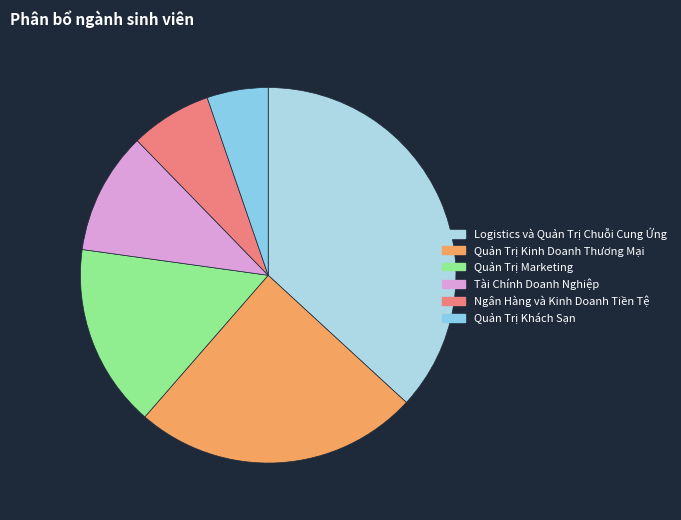

Is it true that Quản Trị Marketing is 16% of the pie?

True